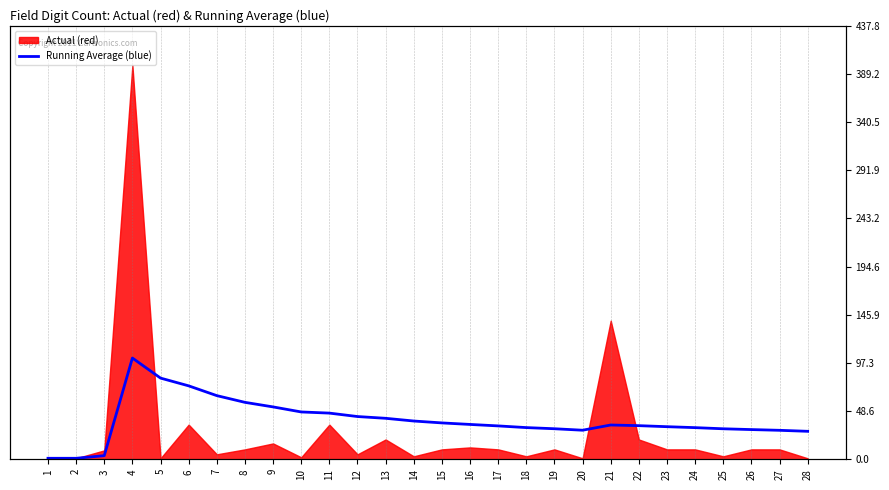

What is the difference between the second highest and minimum values?

81.0